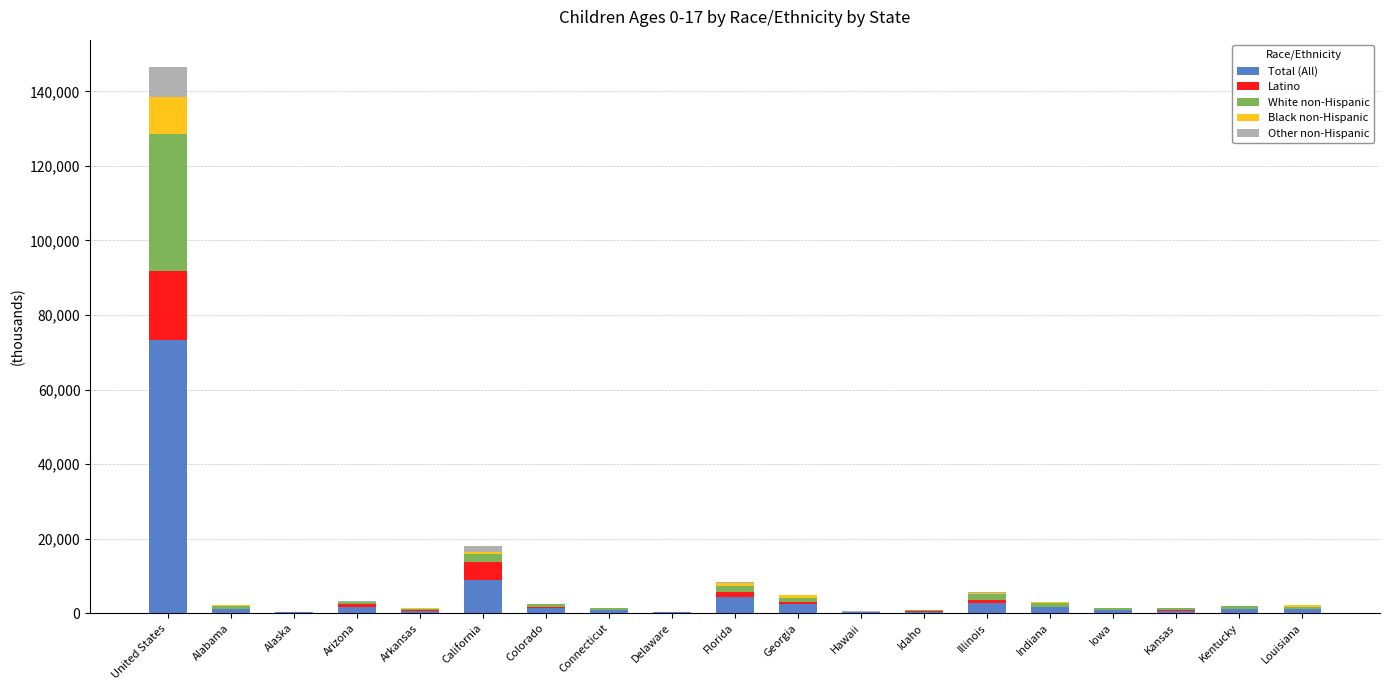

The Total (All) series shows 122677.9 at United States. True or false?

False